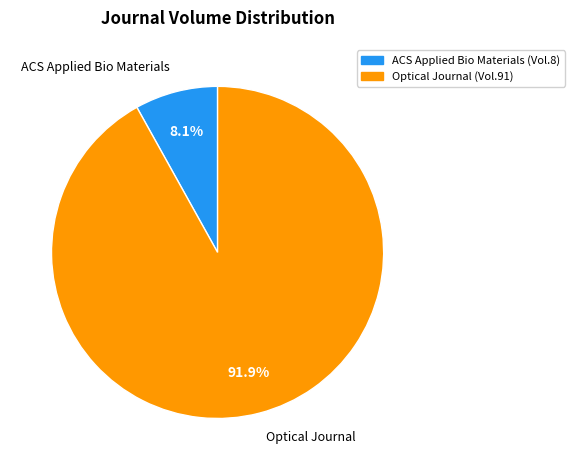

What percentage is the Optical Journal slice, to the nearest percent?

92%